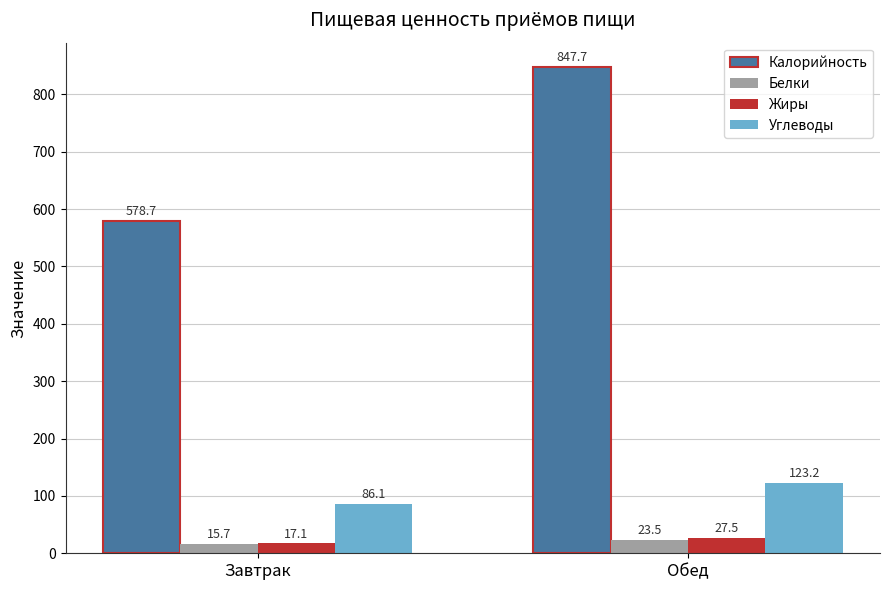

How many values in the Калорийность series exceed 847?

1